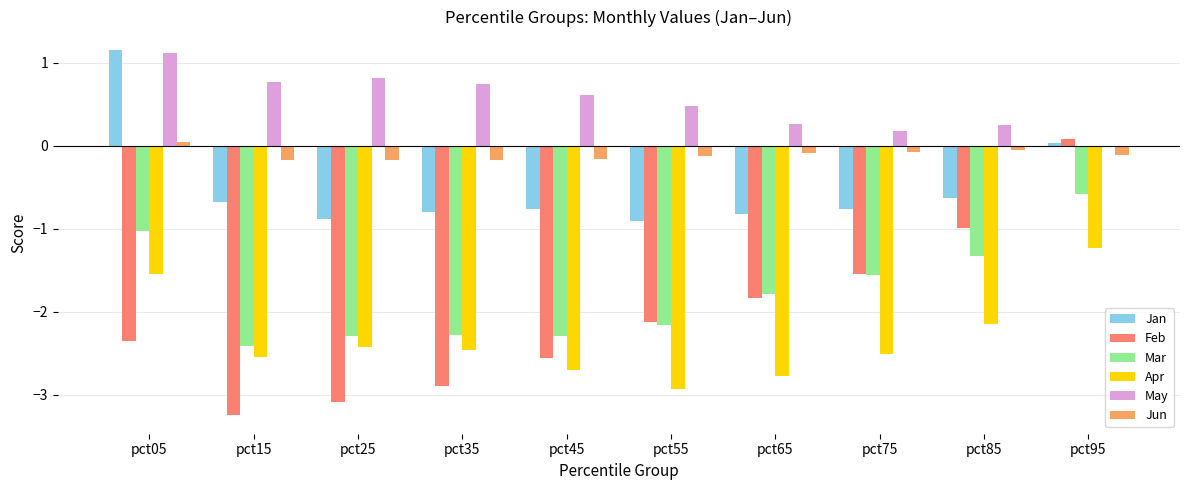

At which label does Mar first exceed -1?

pct95